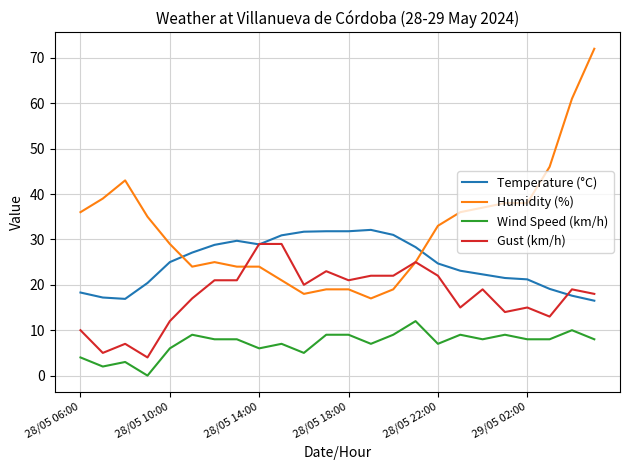

List the series in order of their peak value, lowest first.

Wind Speed (km/h), Gust (km/h), Temperature (°C), Humidity (%)